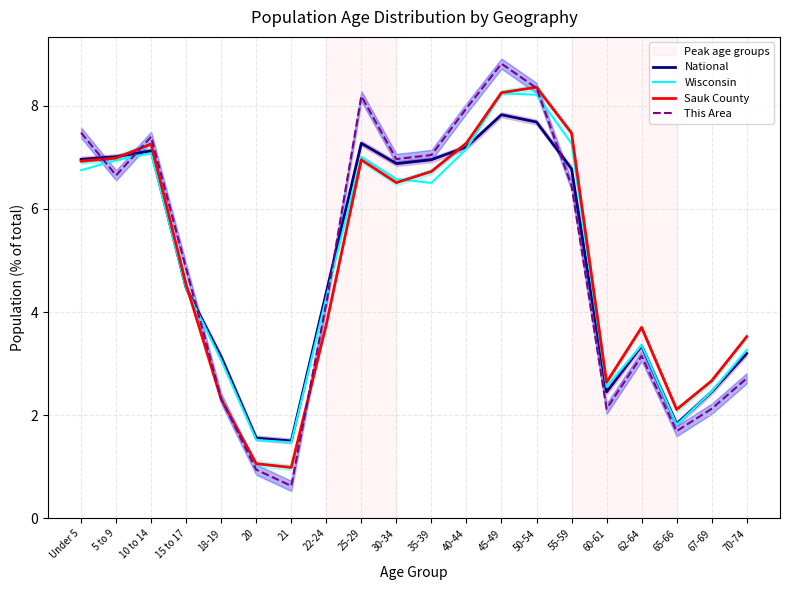

At which label does Wisconsin reach its peak?

45-49